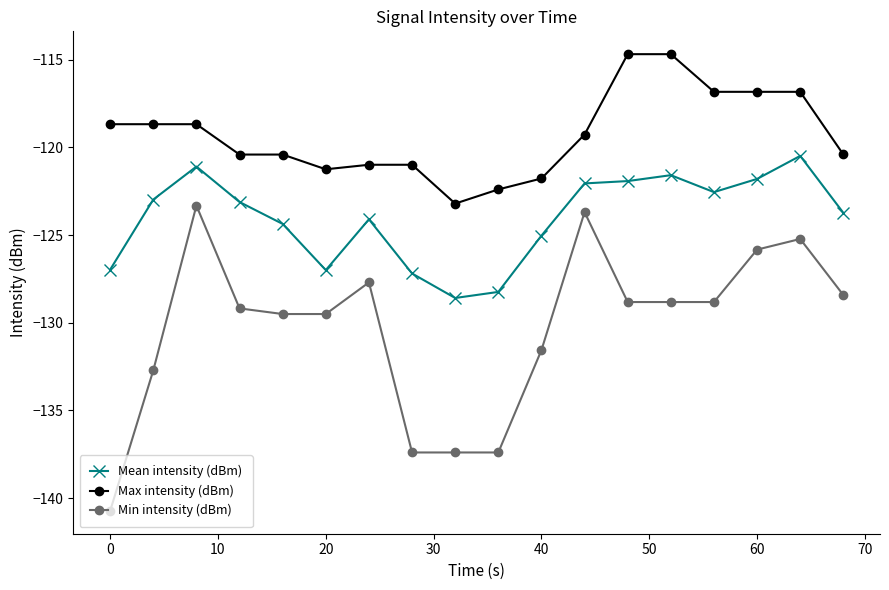

True or false: Min intensity (dBm) has more than 0 points higher than both neighbors.

True